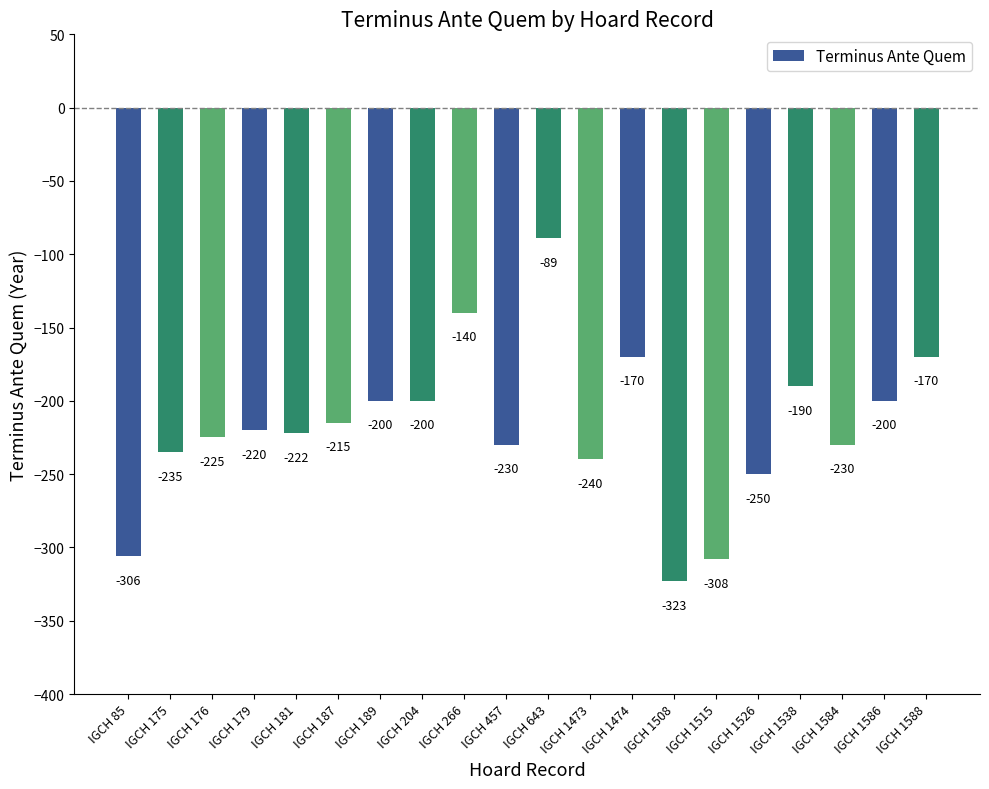

Read the value at IGCH 1515.

-308